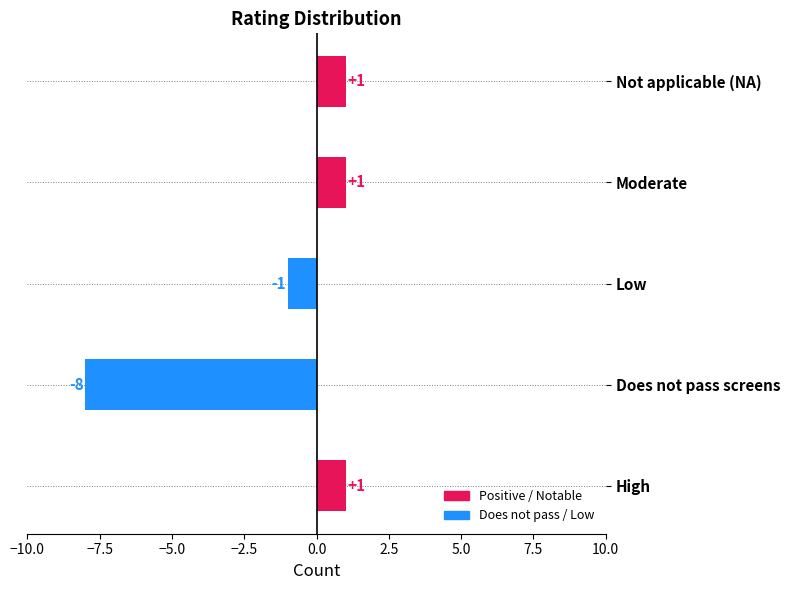

At which label is the value closest to -3?

Low